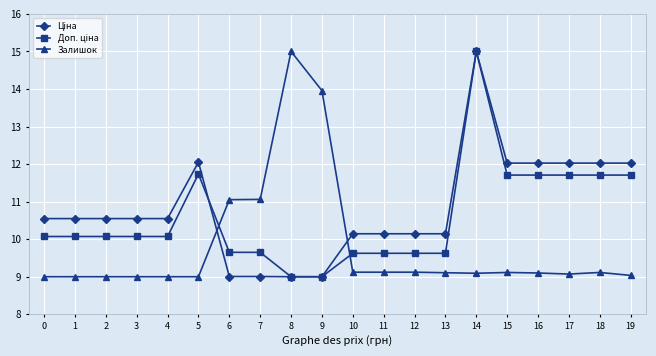

Is it true that Залишок equals 9.1 at 15?

True